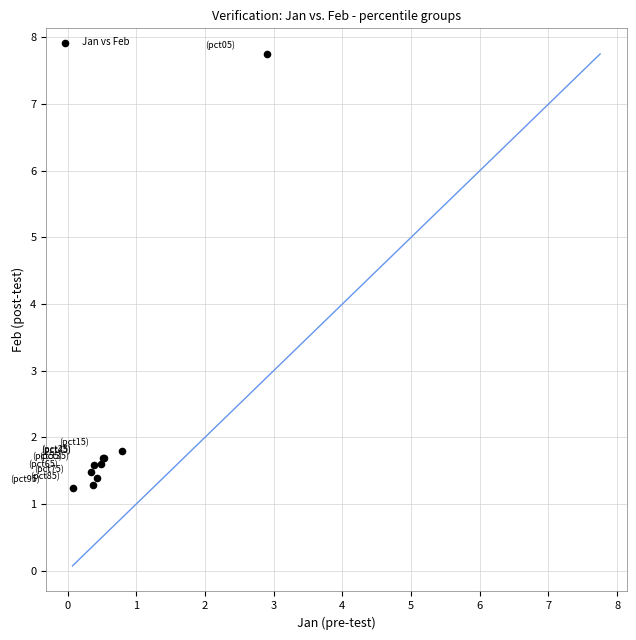

What Y value in the scatter plot is closest to 4?

1.8